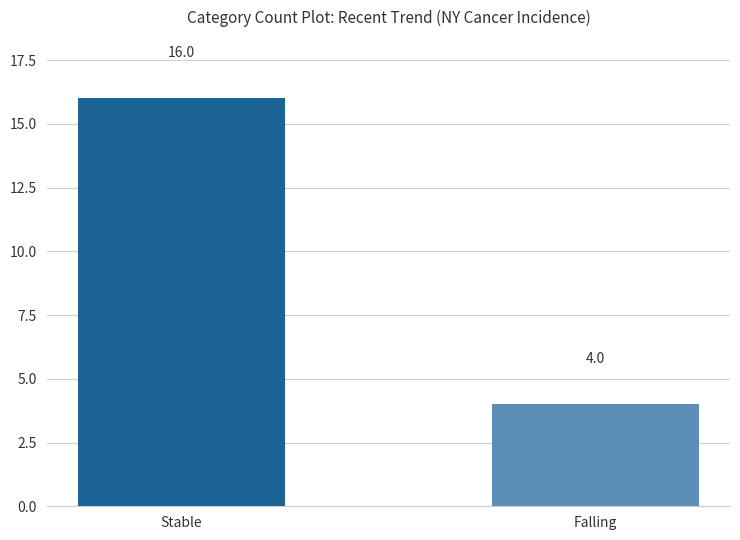

What is the smallest value displayed?

4